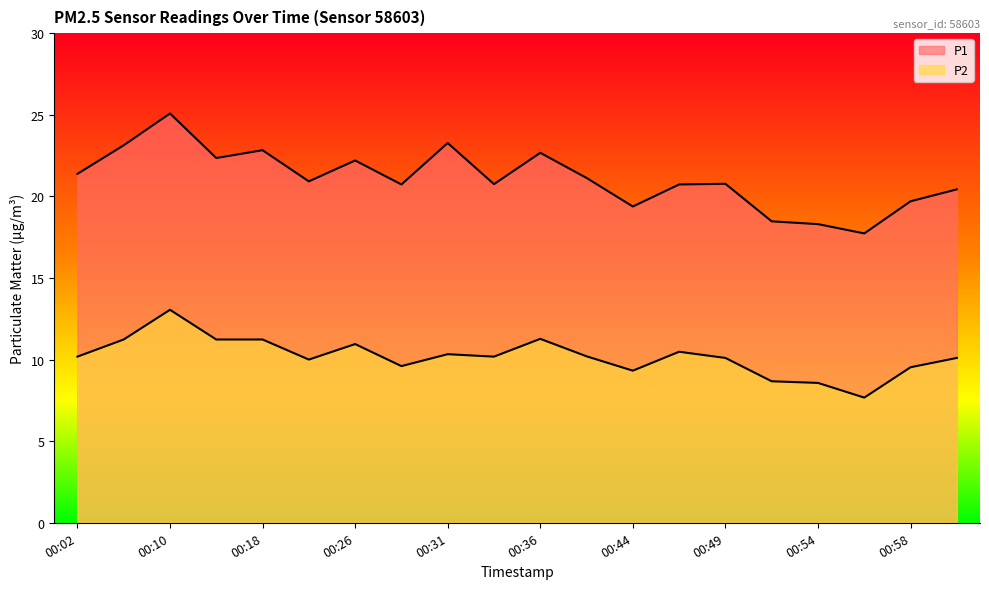

At how many categories does at least one series exceed 23?

3